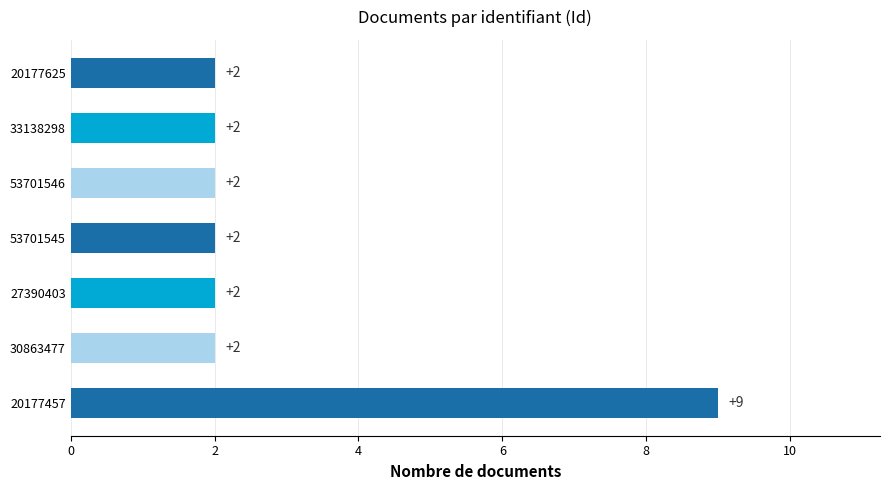

How many categories are shown in the chart?

7